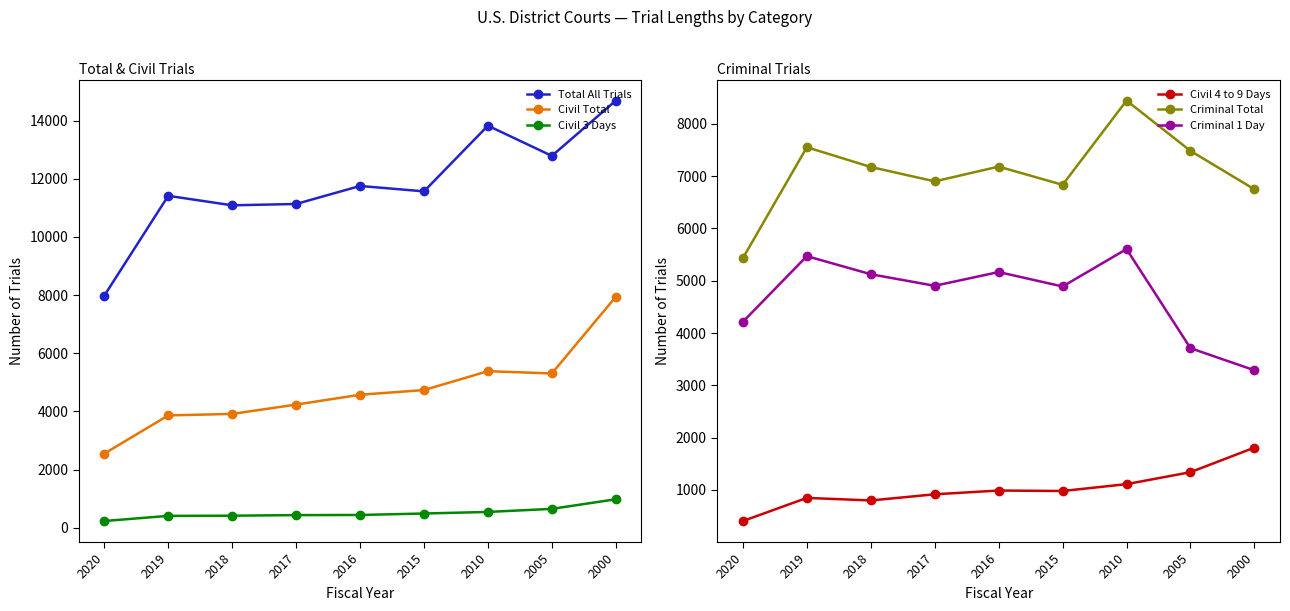

What are all the series names shown in the legend?

Total All Trials, Civil Total, Civil 3 Days, Civil 4 to 9 Days, Criminal Total, Criminal 1 Day